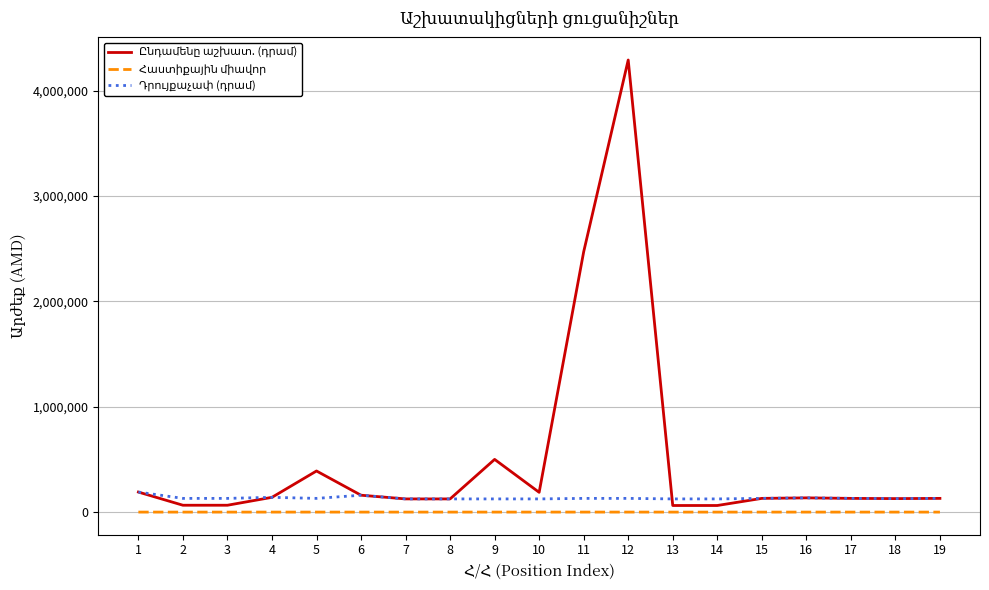

At which category is the sum across all series the highest?

12